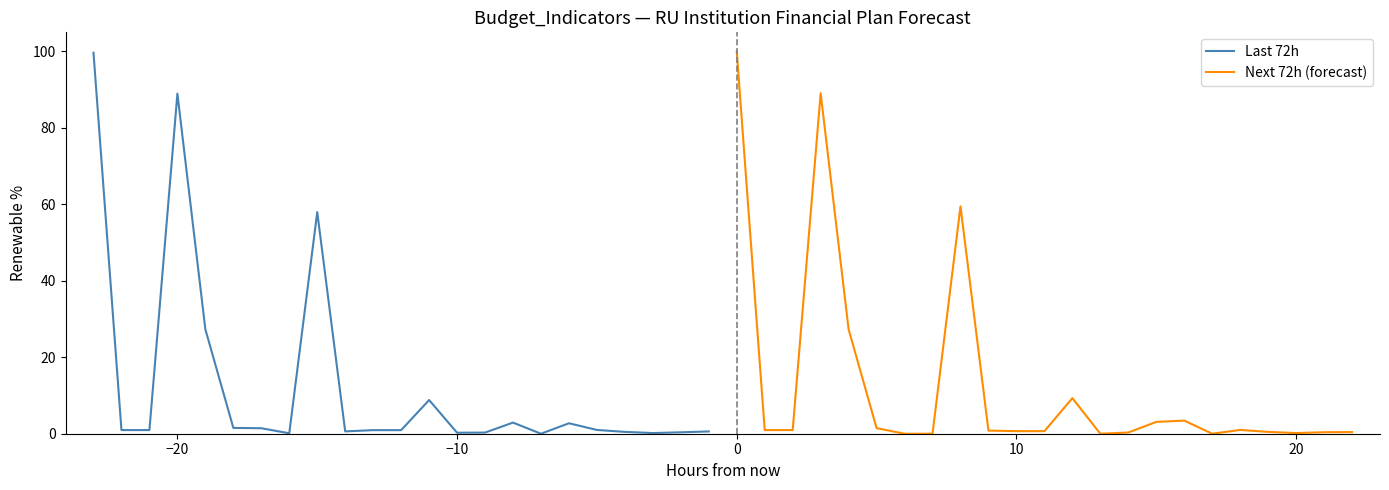

How many interior local peaks does the Next 72h (forecast) series have?

5